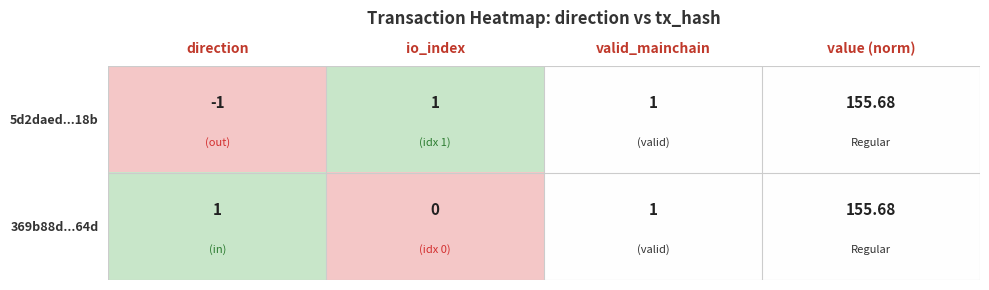

At which category does the chart reach its peak across all series?

value (norm)